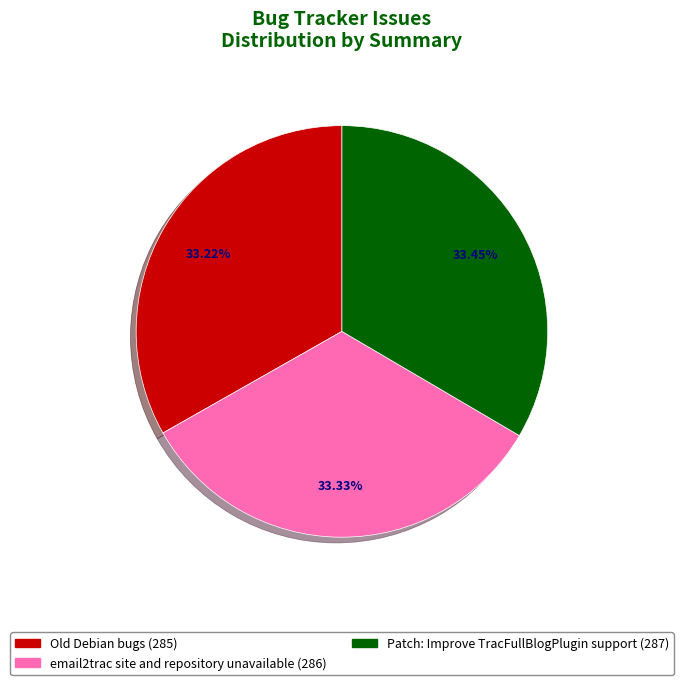

The Patch: Improve TracFullBlogPlugin support slice represents 21% of the pie. True or false?

False